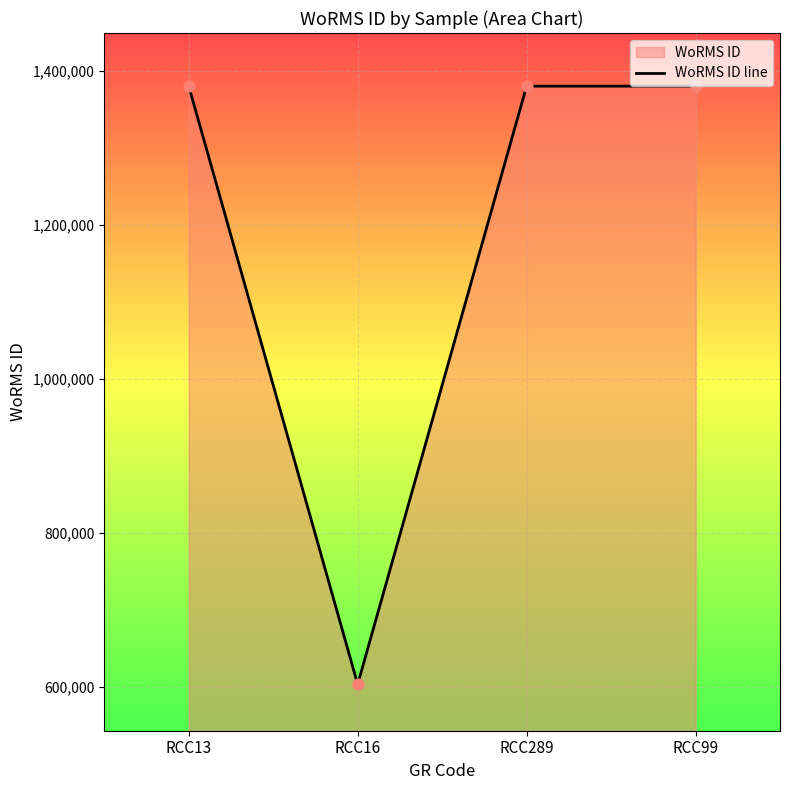

What is the change in value from RCC16 to RCC99?

+776973